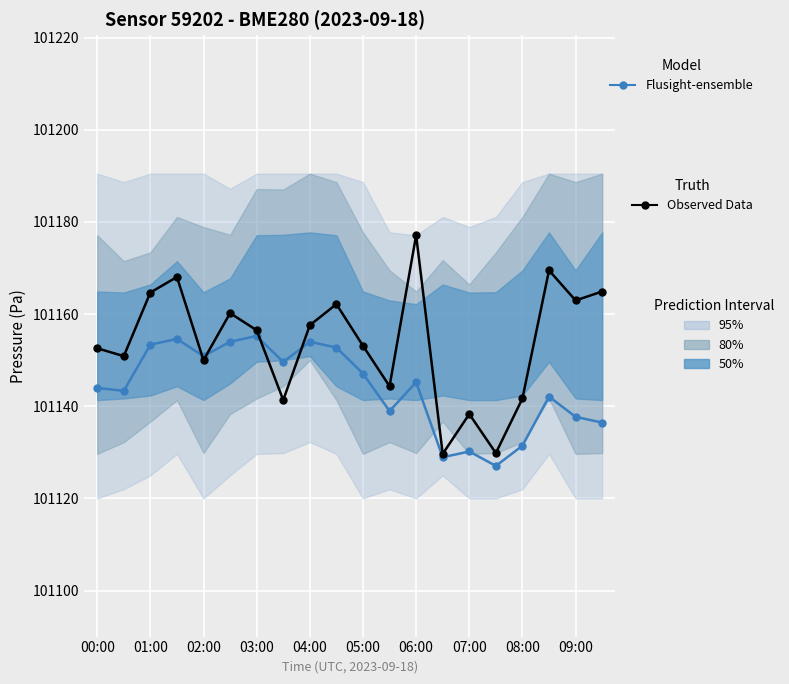

How many data points in Flusight-ensemble are less than 101145?

10